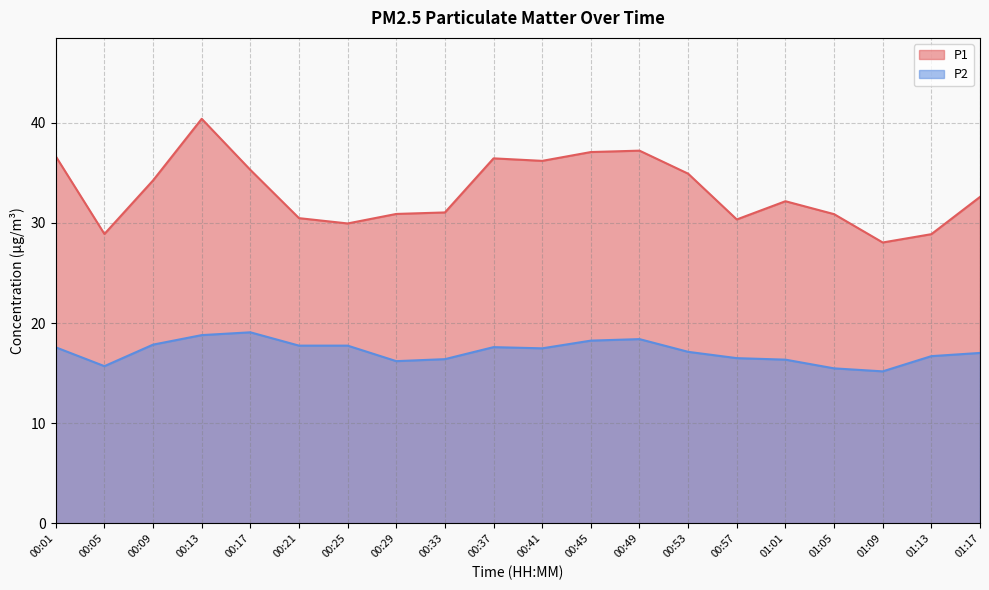

What is the sum of all P1 values?

662.7